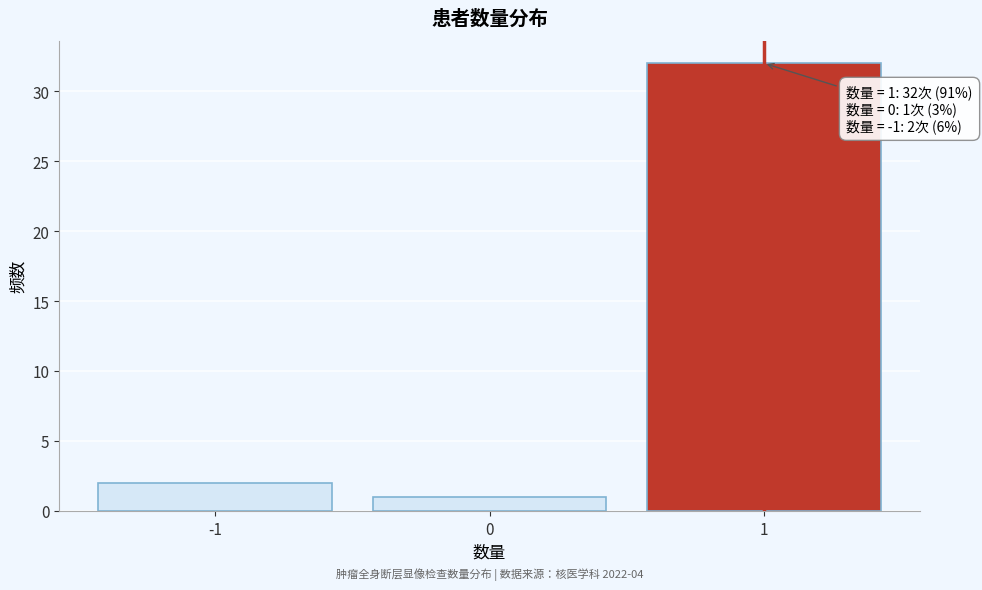

Reading left to right, extract all data points from this chart.

2	1	32